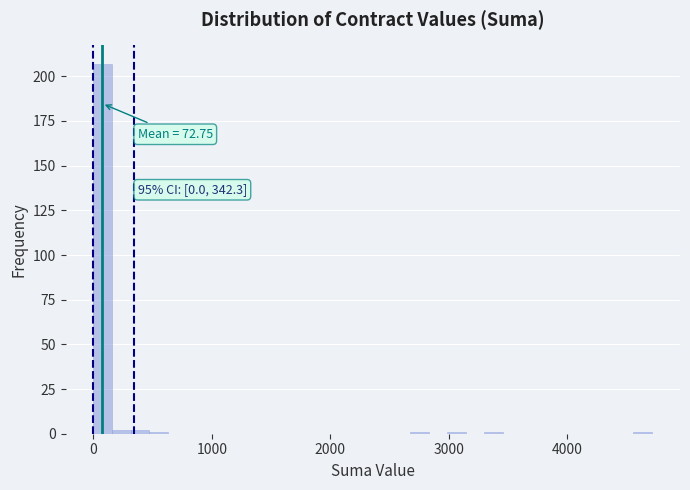

Around what value on the x-axis is the tallest bar? Give the approximate position of its centre, as read against the axis.

100